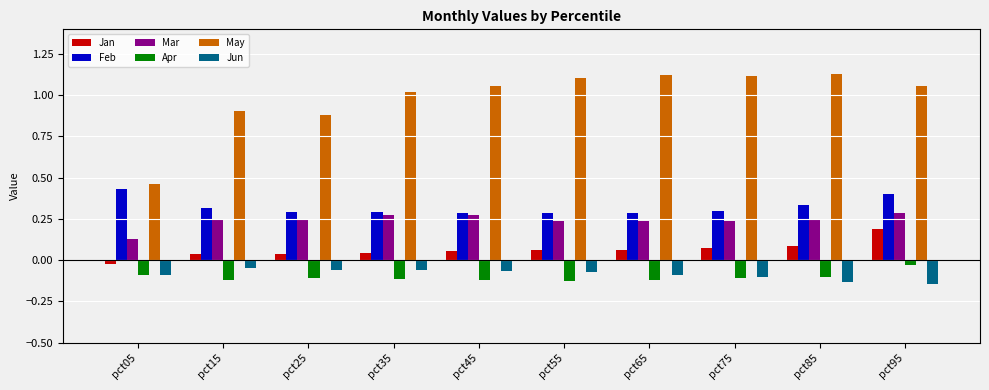

Which series has the largest range (max minus min)?

May